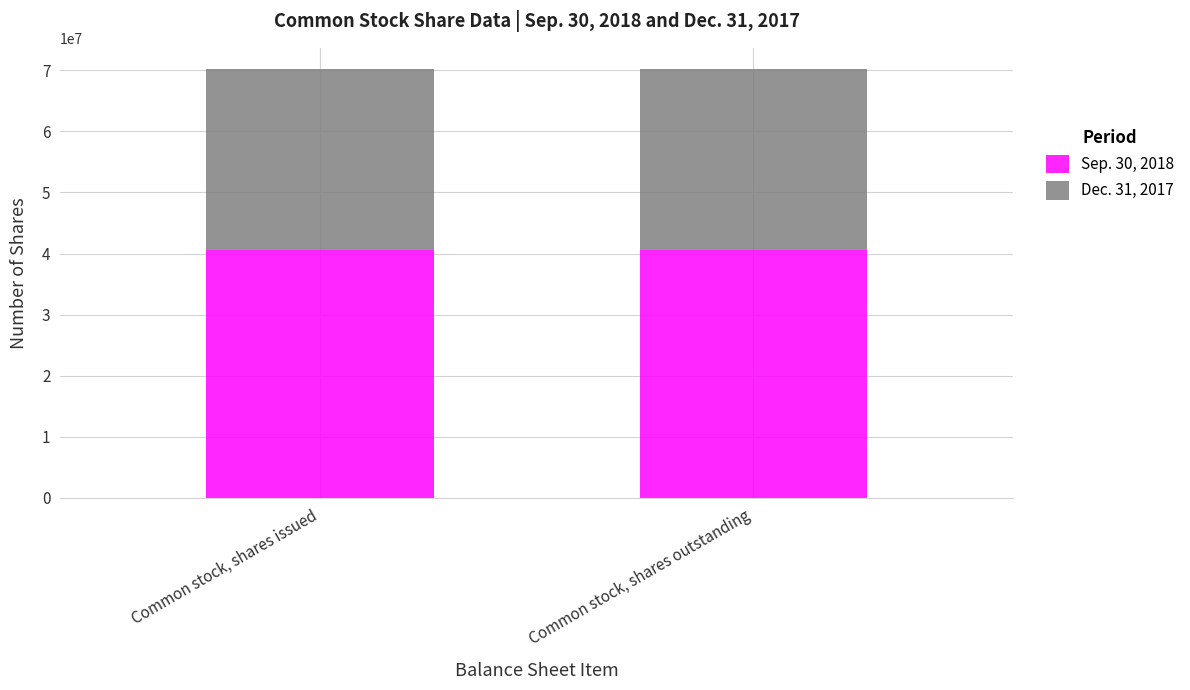

What is the sum of all Sep. 30, 2018 values?

81048670